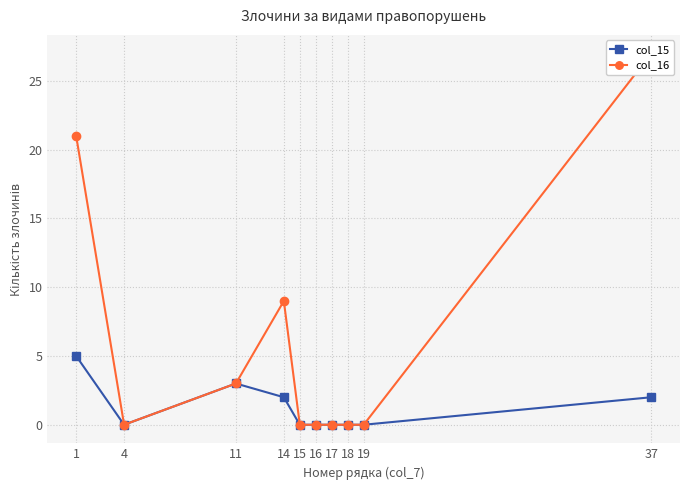

What is the greatest value displayed?

27